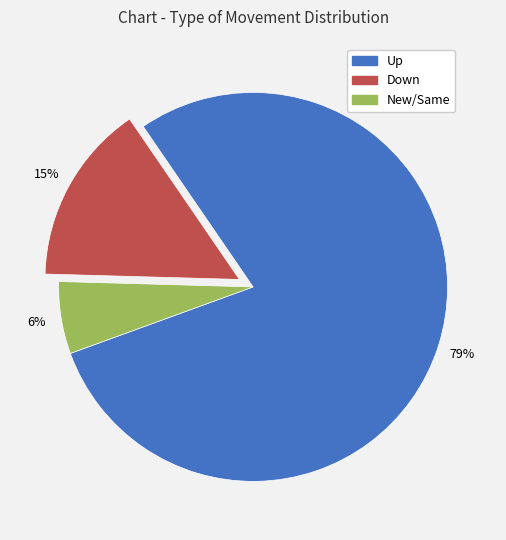

Do New/Same and Up together represent more than half of the pie?

Yes